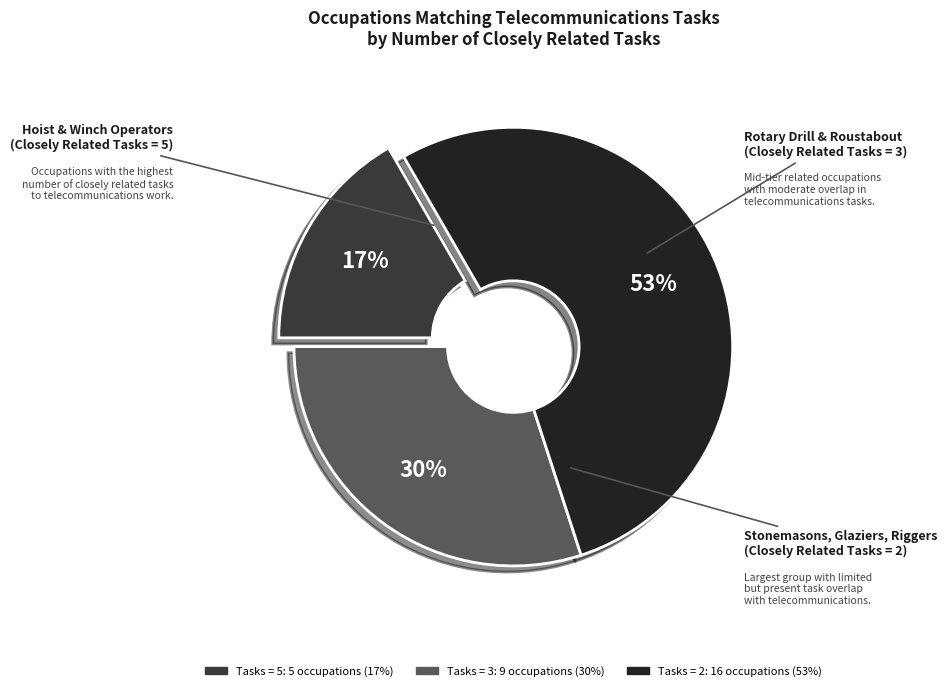

Does any single category account for the majority?

Yes